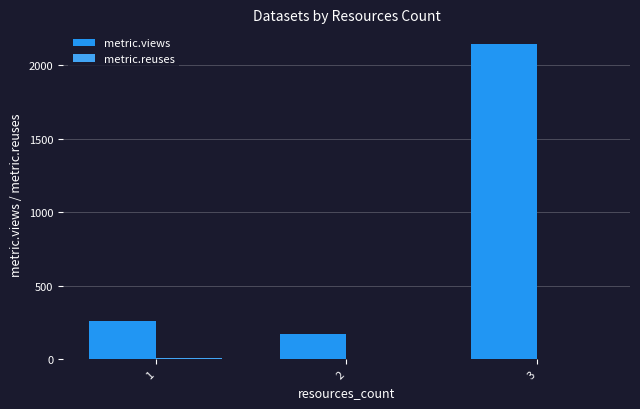

How many distinct data groups are displayed?

2